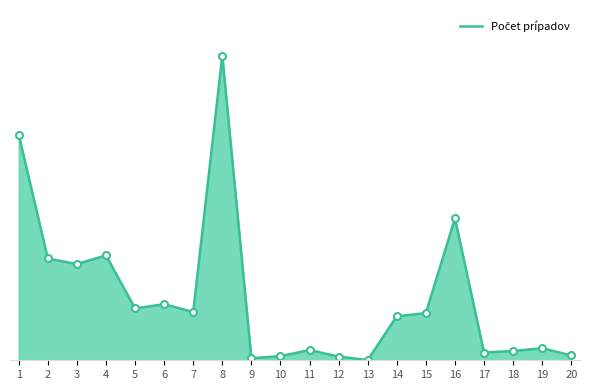

What is the average value?

1240